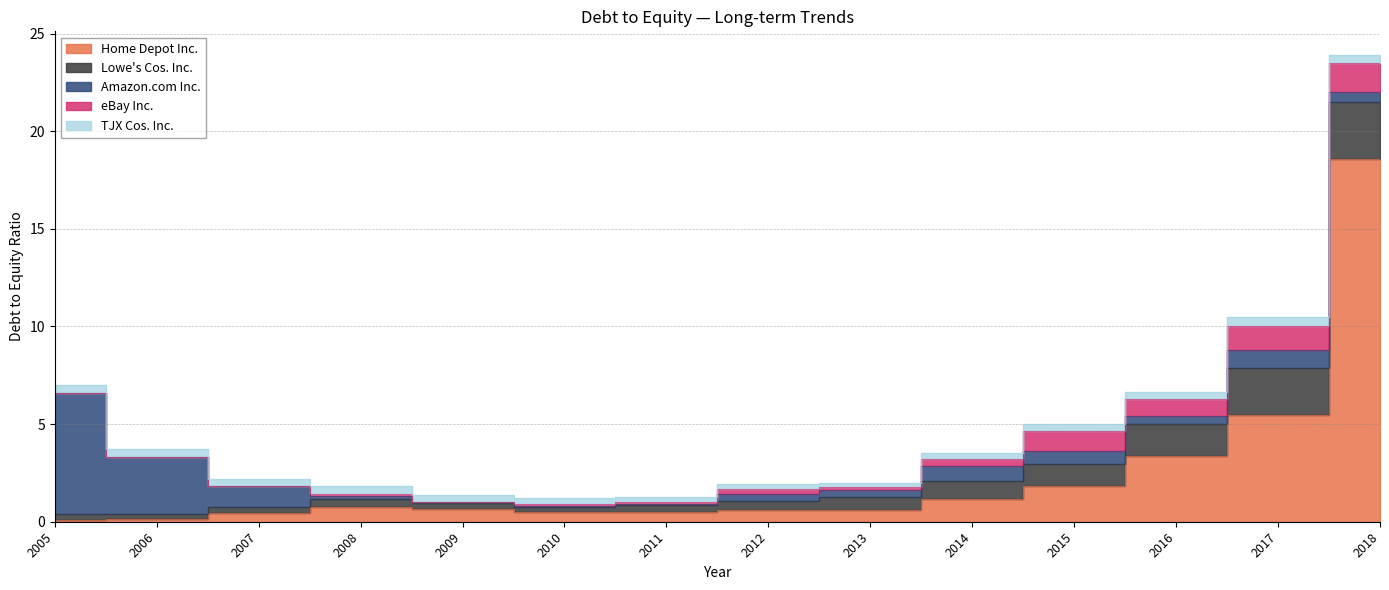

Is it true that Home Depot Inc. equals 0.7 at 2010?

False